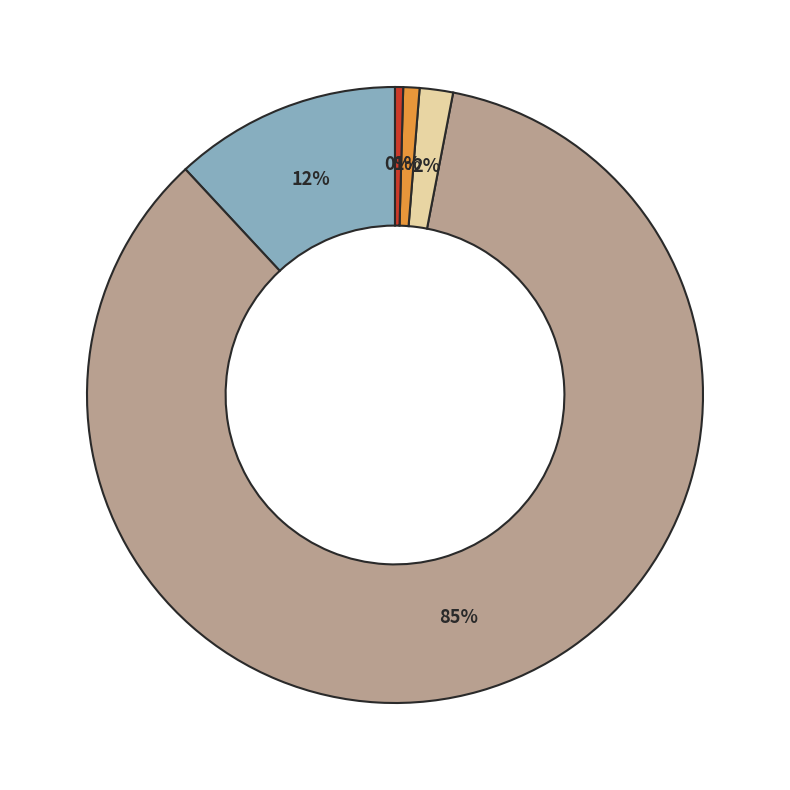

To the nearest percent, what is the difference between the largest and smallest slice percentages?

85%